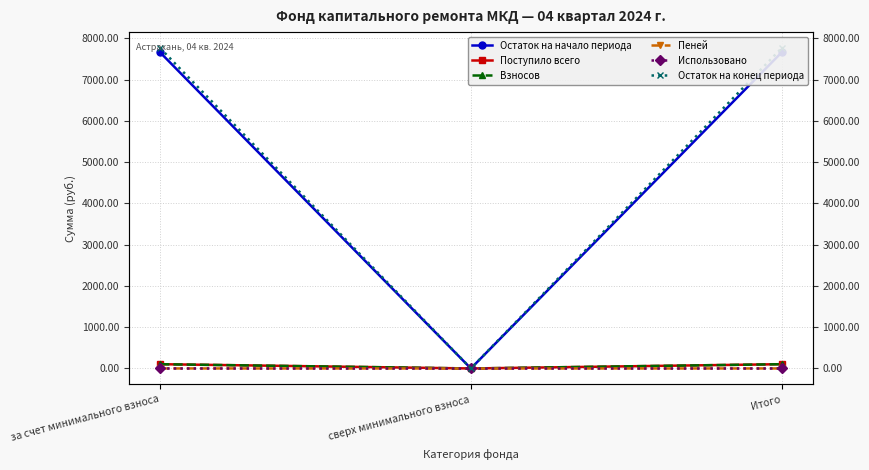

Reading left to right, extract all data points from this chart.

Остаток на начало периода: 7659.6	0.0	7659.6
Поступило всего: 103.7	0.0	103.7
Взносов: 103.3	0.0	103.3
Пеней: 0.5	0.0	0.5
Использовано: 0.0	0.0	0.0
Остаток на конец периода: 7763.3	0.0	7763.3